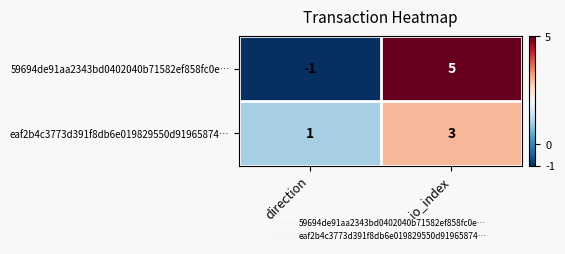

Reading right to left, what are all the values shown in this chart?

59694de91aa2343bd0402040b71582ef858fc0e…: 5	-1
eaf2b4c3773d391f8db6e019829550d91965874…: 3	1